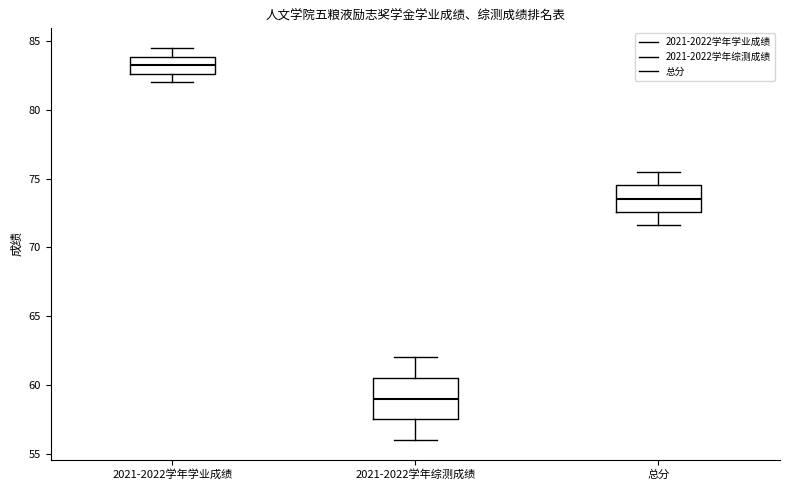

Which box is the tallest, from its lower edge to its upper edge?

2021-2022学年综测成绩